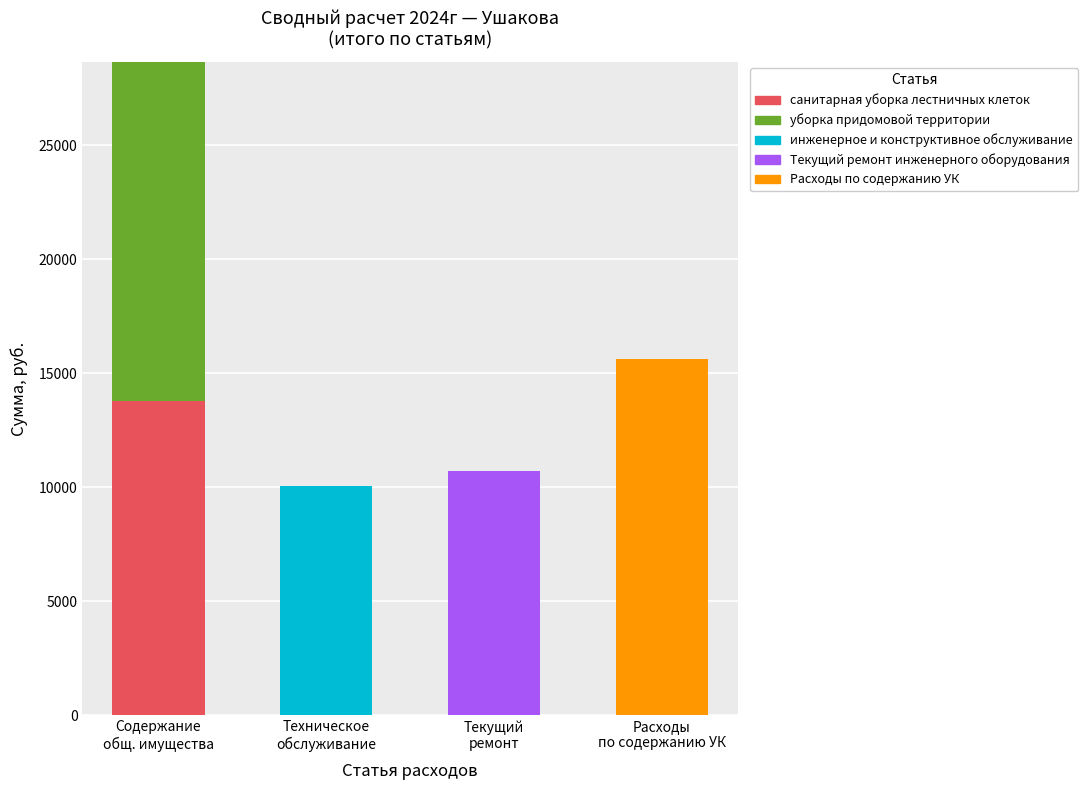

What is the sum of the санитарная уборка лестничных клеток values at Техническое
обслуживание and Содержание
общ. имущества?

13800.6